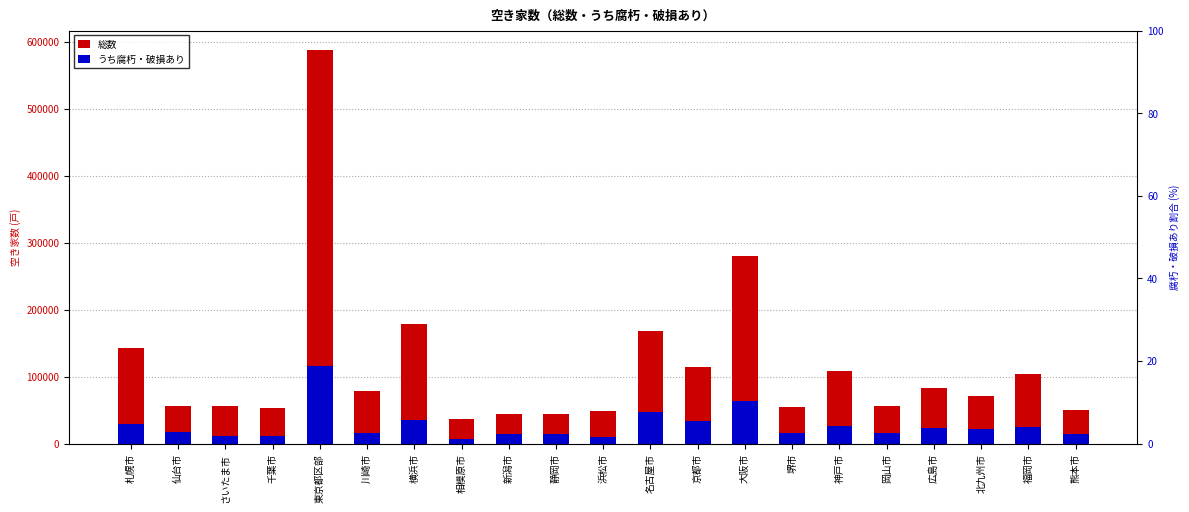

Is it true that うち腐朽・破損あり equals 6920 at 相模原市?

True